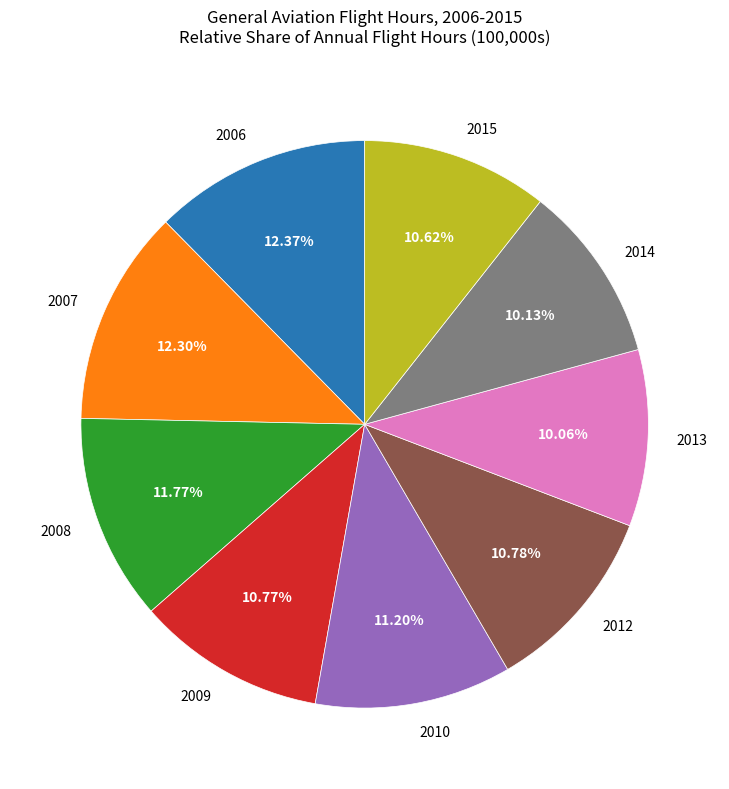

Which has a higher value, 2010 or 2006?

2006